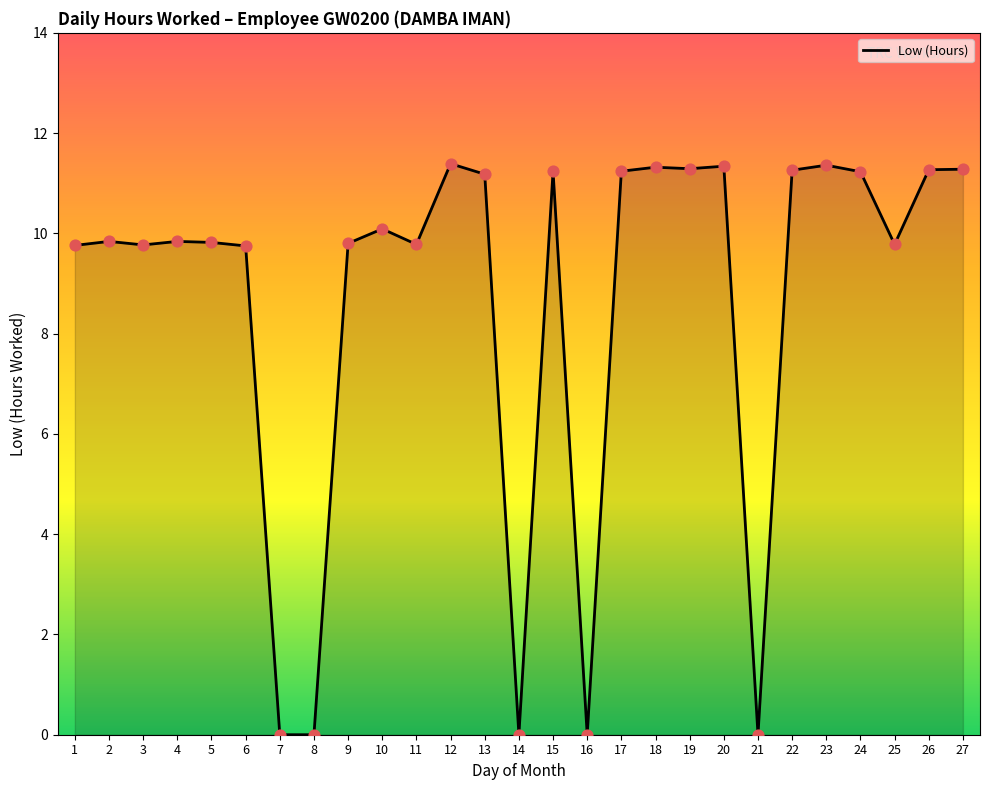

The value at 16 is 4.6. True or false?

False